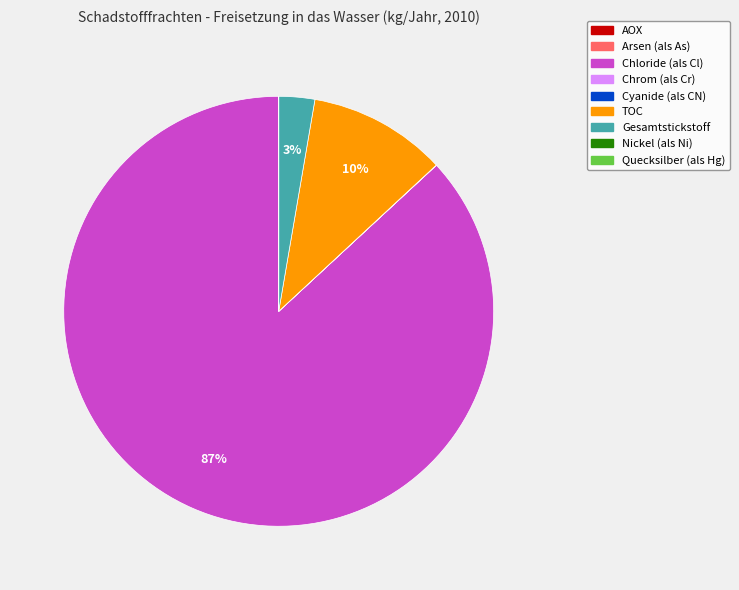

Is there any slice that represents more than half of the pie?

Yes